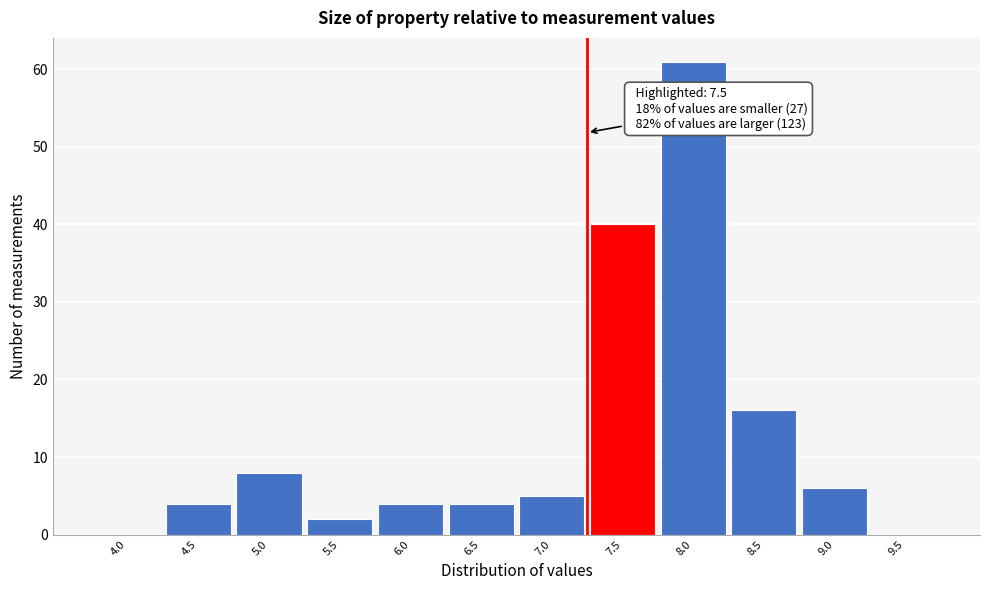

Reading left to right, transcribe all the data shown in this chart.

4.0=0	4.5=4	5.0=8	5.5=2	6.0=4	6.5=4	7.0=5	7.5=40	8.0=61	8.5=16	9.0=6	9.5=0